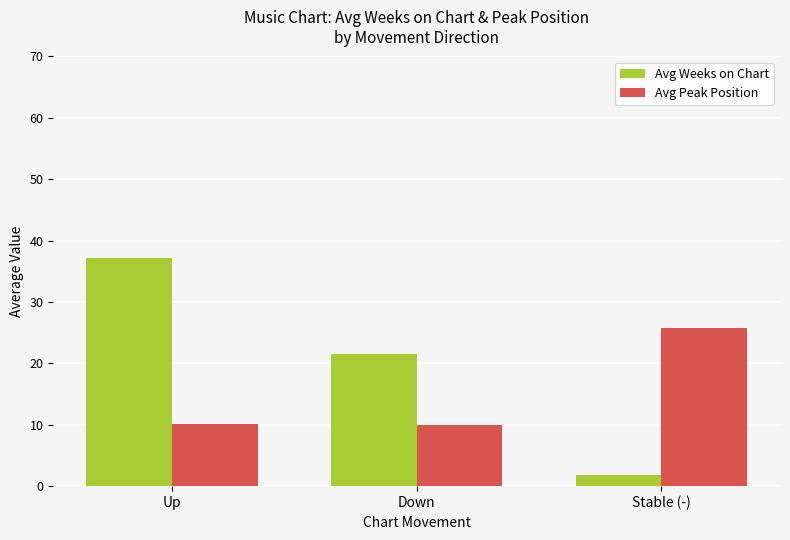

Rank the series at Down from highest to lowest value.

Avg Weeks on Chart, Avg Peak Position